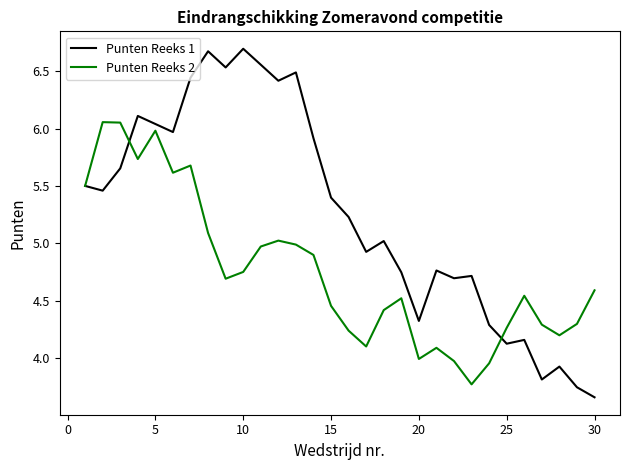

Which series has the largest total across all categories?

Punten Reeks 1